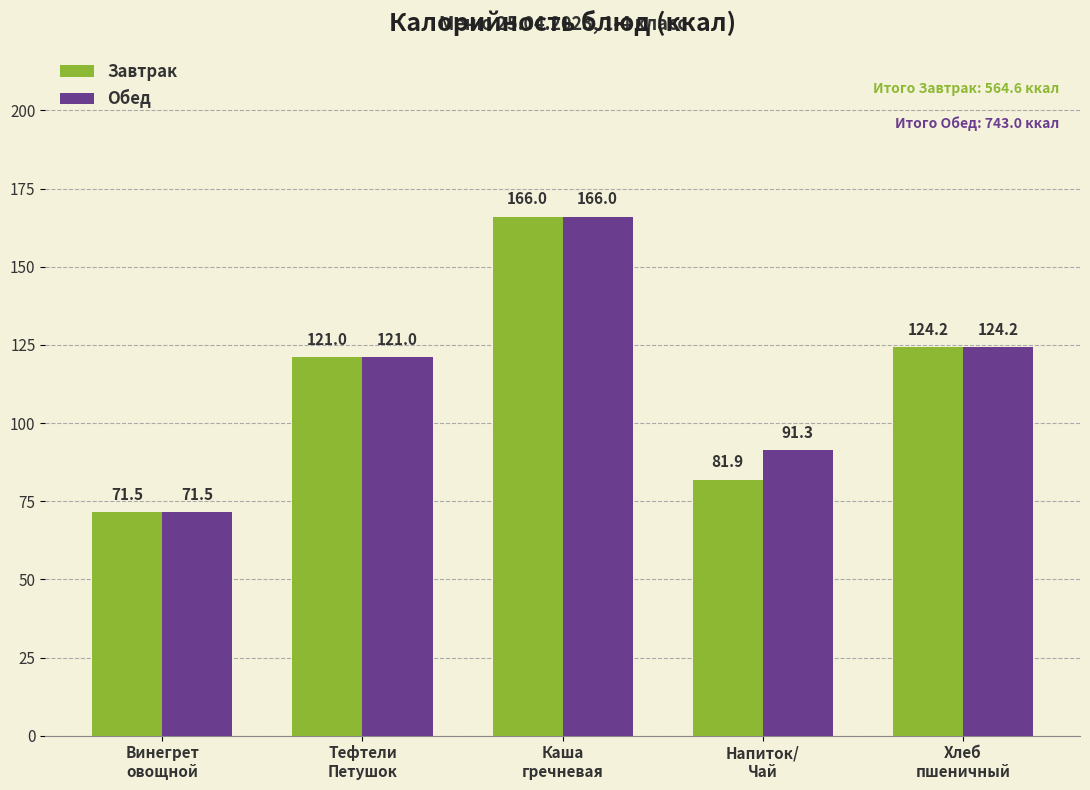

What is the difference between the maximum and minimum values in the Завтрак series?

94.5